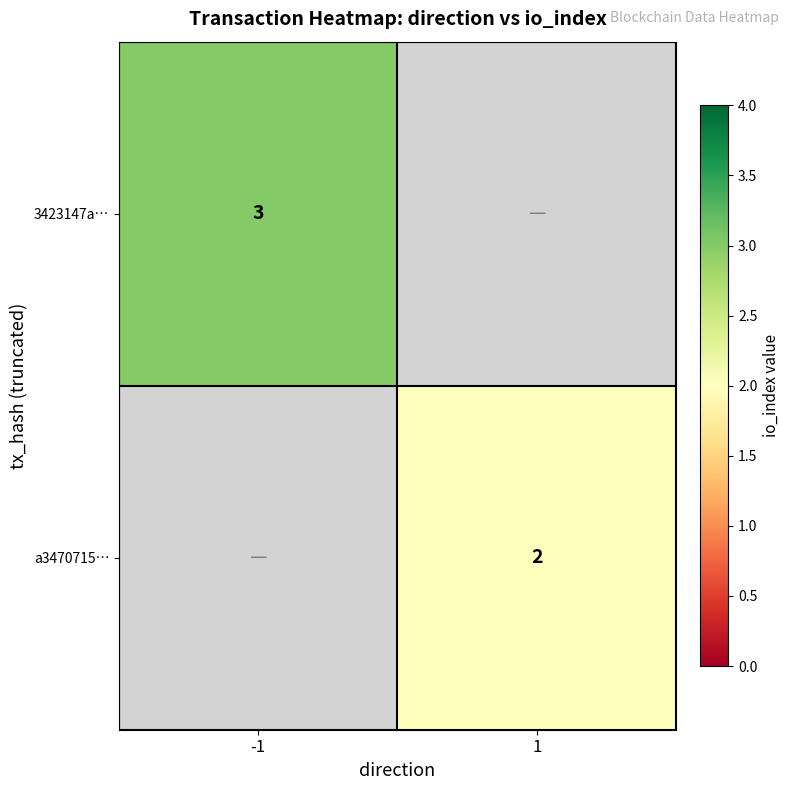

Count the number of categories in the chart.

2